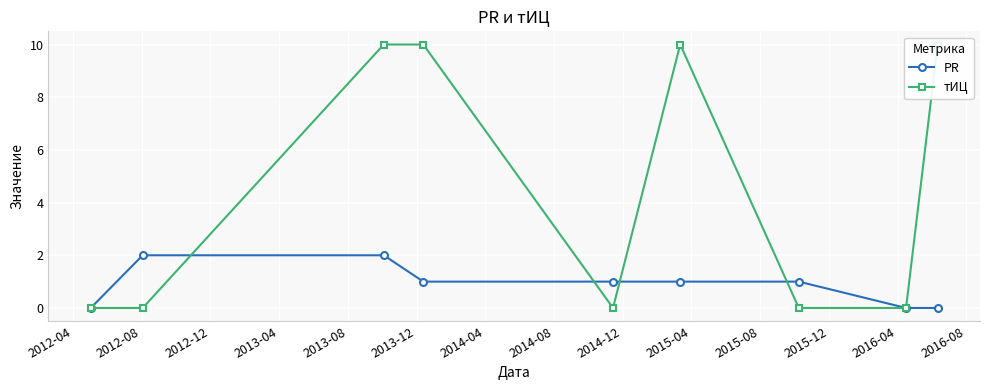

How many values in тИЦ are above zero?

4